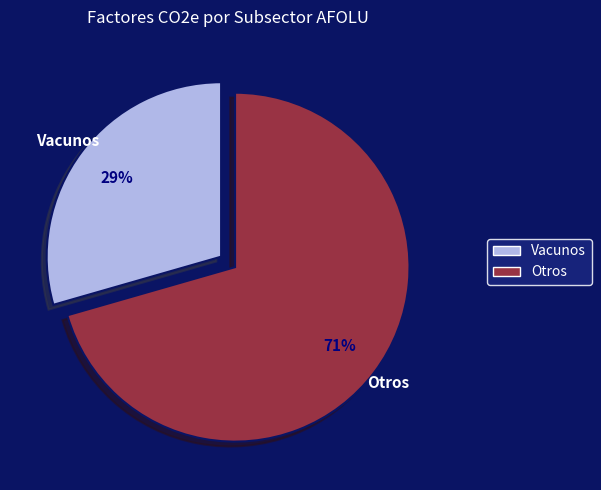

To the nearest percent, what is the average slice percentage?

50%